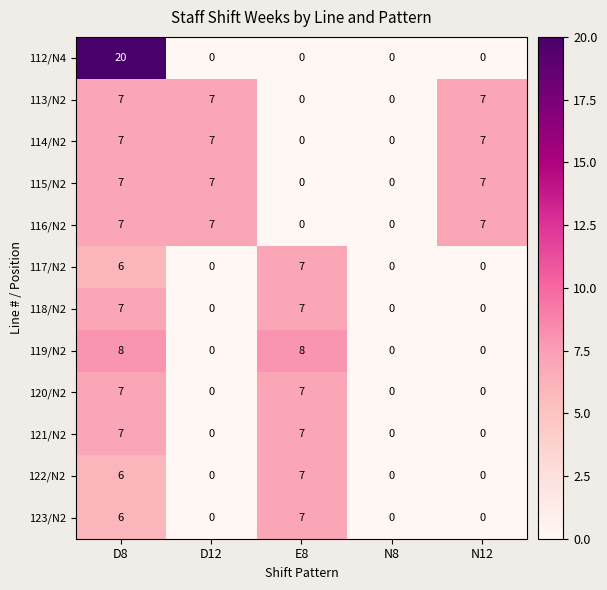

At how many categories does at least one series exceed 6?

4